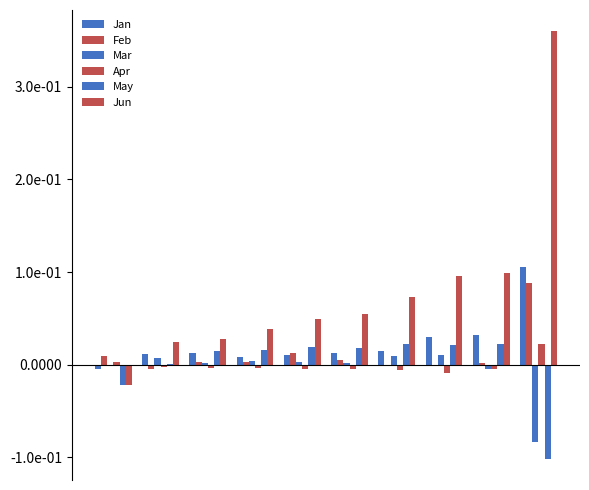

Which series has the largest range (max minus min)?

Jun